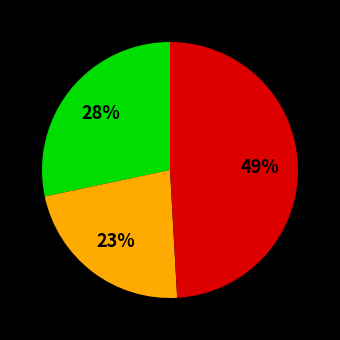

Is there a majority slice in this chart?

No